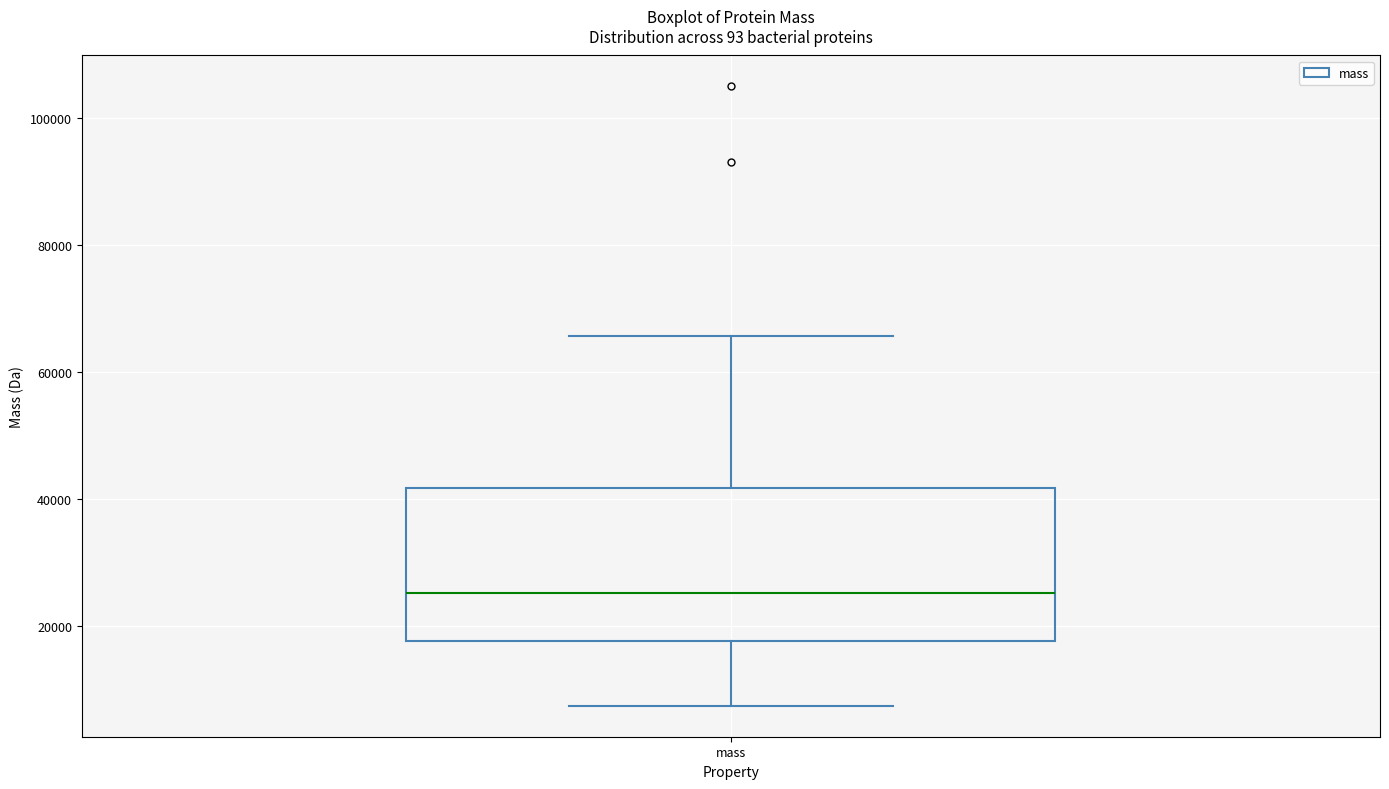

Transcribe this box plot: give where the median line is, the range the box spans, and where the two whiskers end, as read against the y-axis. The values are not printed on the chart, so give them approximately, as read against the axis.

median 26000, box 18000 to 42000, whiskers 8000 to 66000